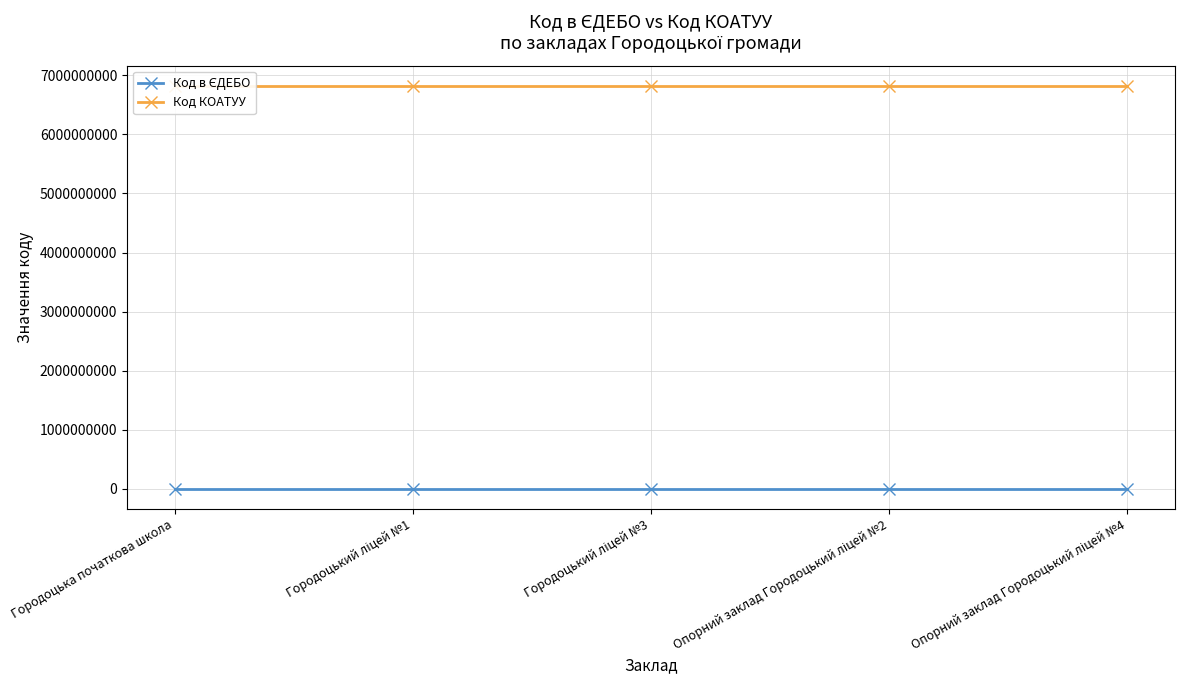

At which category is the sum across all series the highest?

Городоцька початкова школа